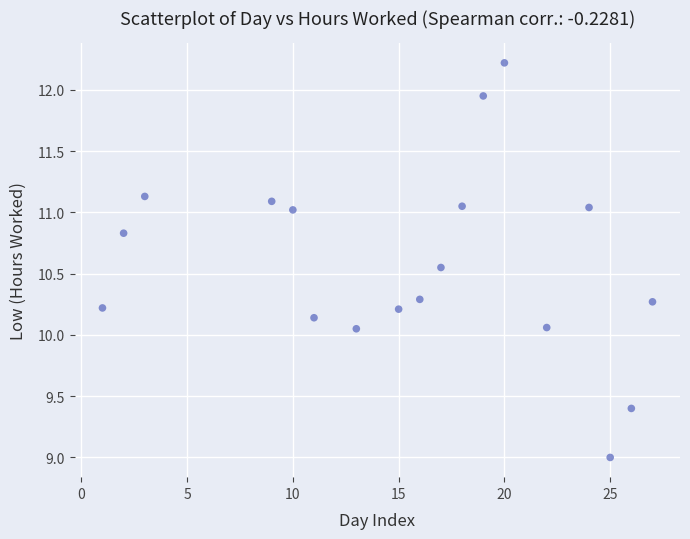

What is the range of Y values (max minus min)?

3.2